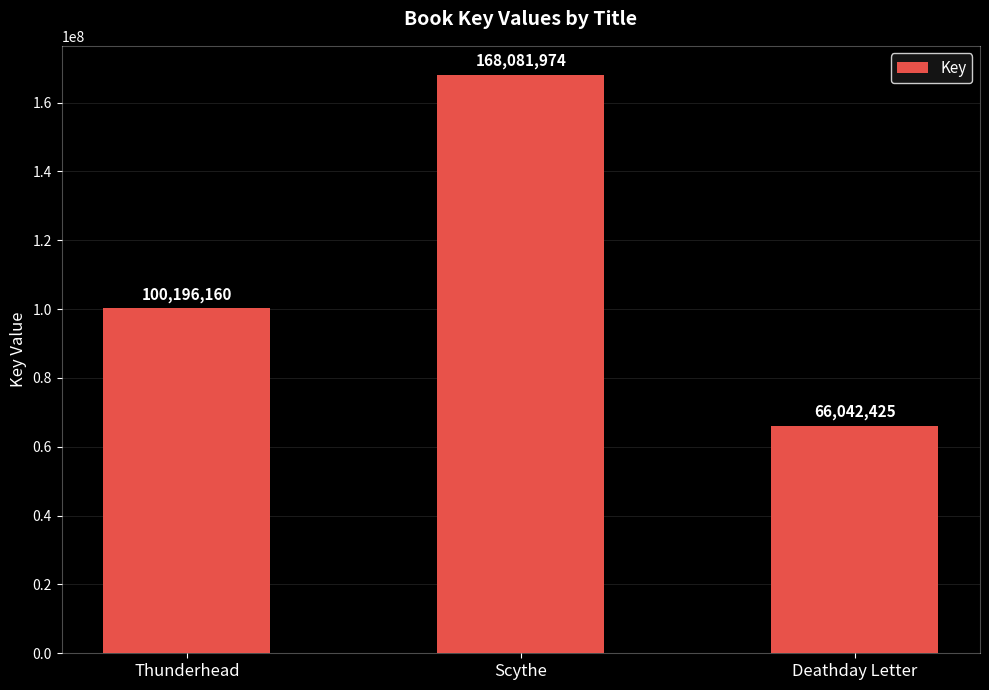

Where is the data nearest to the value 117062199?

Thunderhead